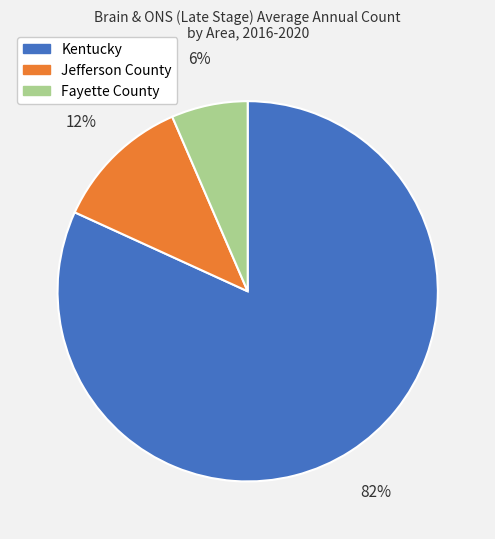

What is the largest slice in the pie chart?

Kentucky